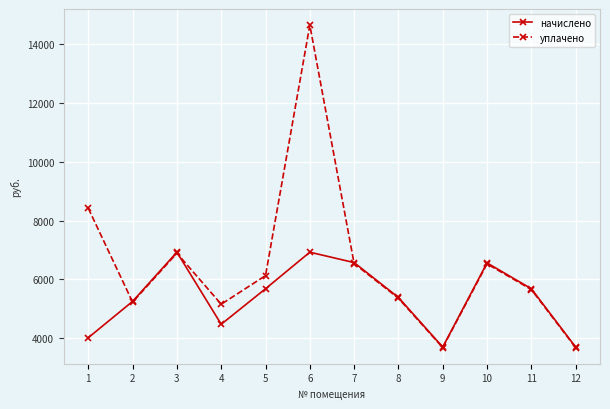

The value of начислено at 3 is 6923.9. True or false?

True